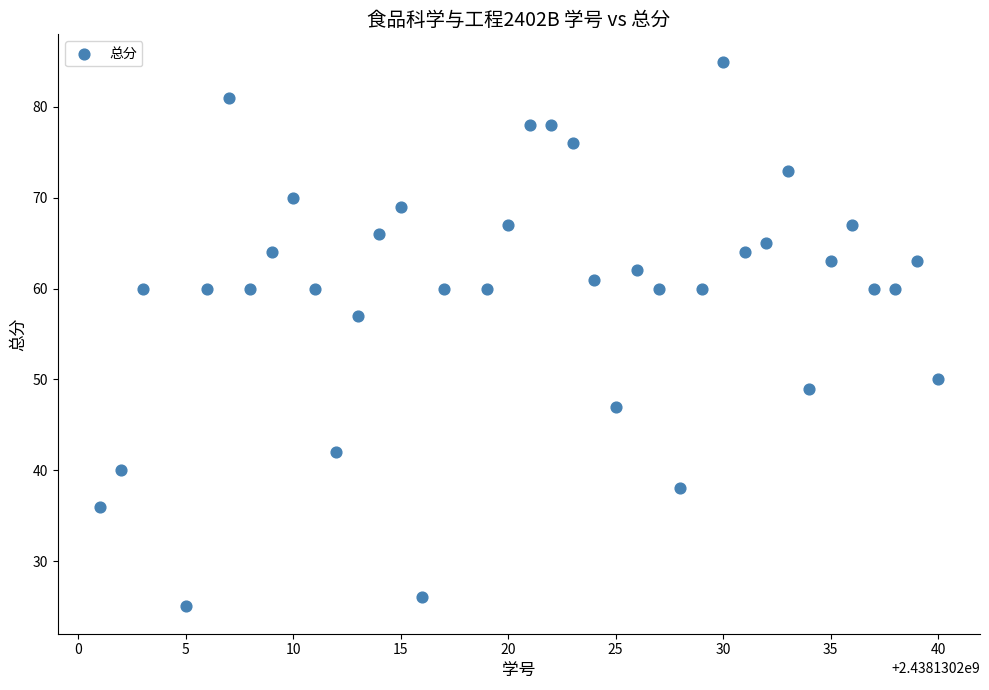

What Y value in the scatter plot is closest to 55?

57